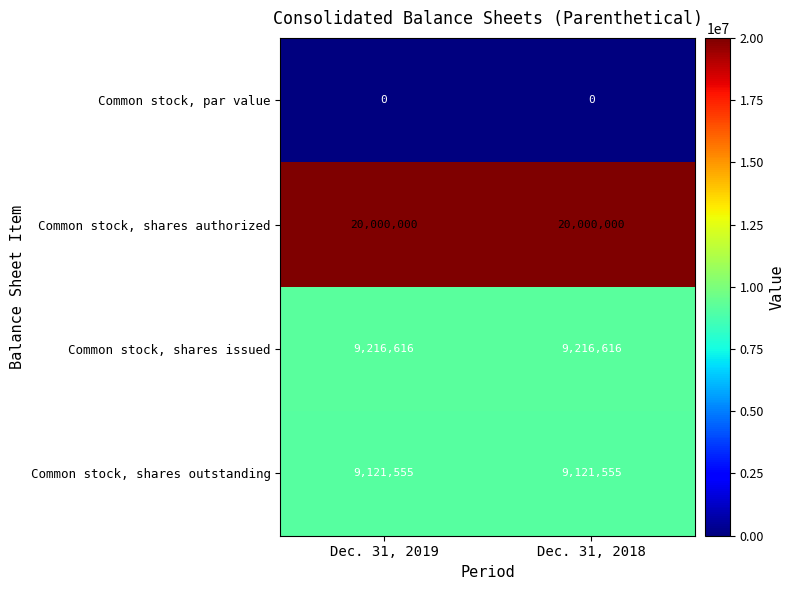

The value of Common stock, shares outstanding at Dec. 31, 2018 is 9121555. True or false?

True